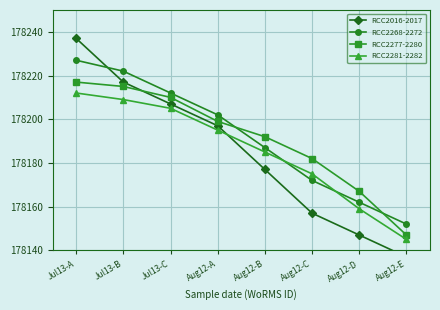

Reading left to right, list all the values displayed in this chart.

RCC2016-2017: 178237	178217	178207	178197	178177	178157	178147	178137
RCC2268-2272: 178227	178222	178212	178202	178187	178172	178162	178152
RCC2277-2280: 178217	178215	178210	178199	178192	178182	178167	178147
RCC2281-2282: 178212	178209	178205	178195	178185	178175	178159	178145